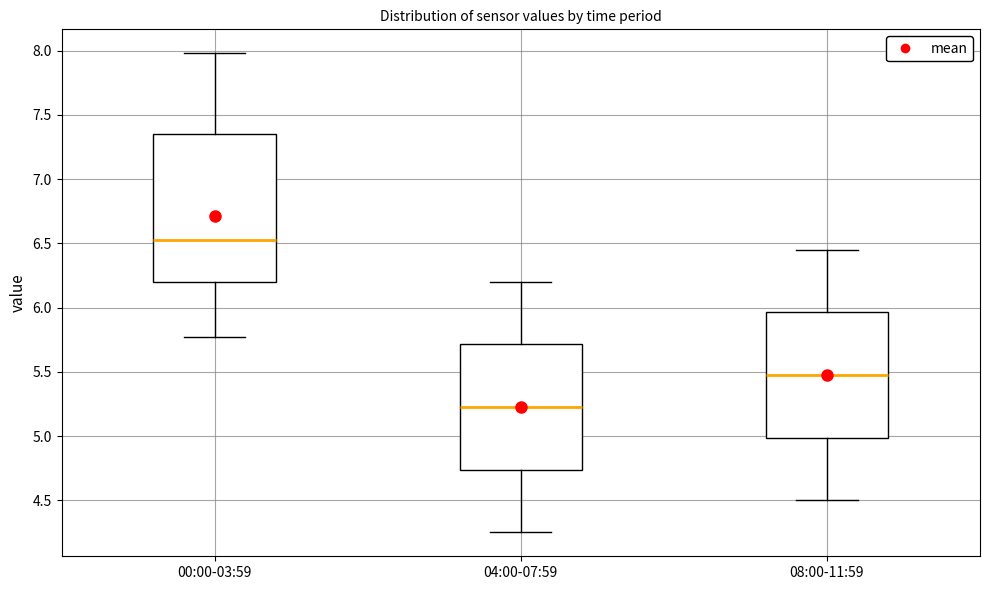

Where does the upper whisker of the box for 04:00-07:59 end on the y-axis? The values are not printed on the chart, so give them approximately, as read against the axis.

6.20